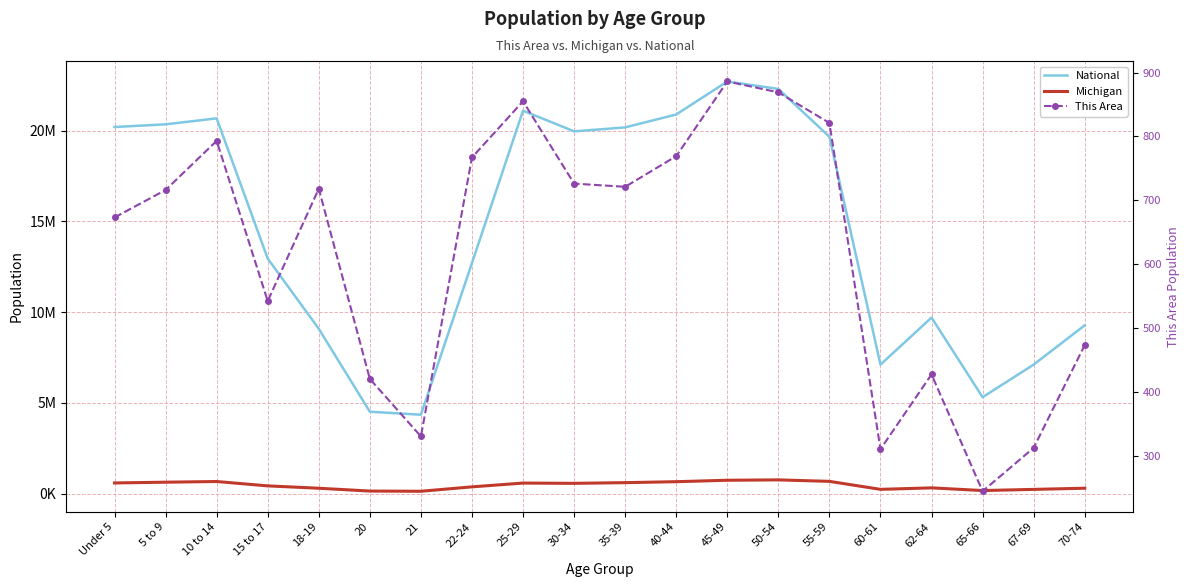

Reading left to right, transcribe all the data shown in this chart.

National: 20201362	20348657	20677194	12954254	9086089	4519129	4354294	12712576	21101849	19962099	20179642	20890964	22708591	22298125	19664805	7113727	9704197	5319902	7115361	9278166
Michigan: 596286	637784	675216	434782	304817	149350	138484	381238	589583	574566	612493	665481	744581	765452	683186	243067	325744	177313	241312	306084
This Area: 673	716	793	542	718	420	330	767	855	726	721	769	886	869	821	310	427	244	312	473